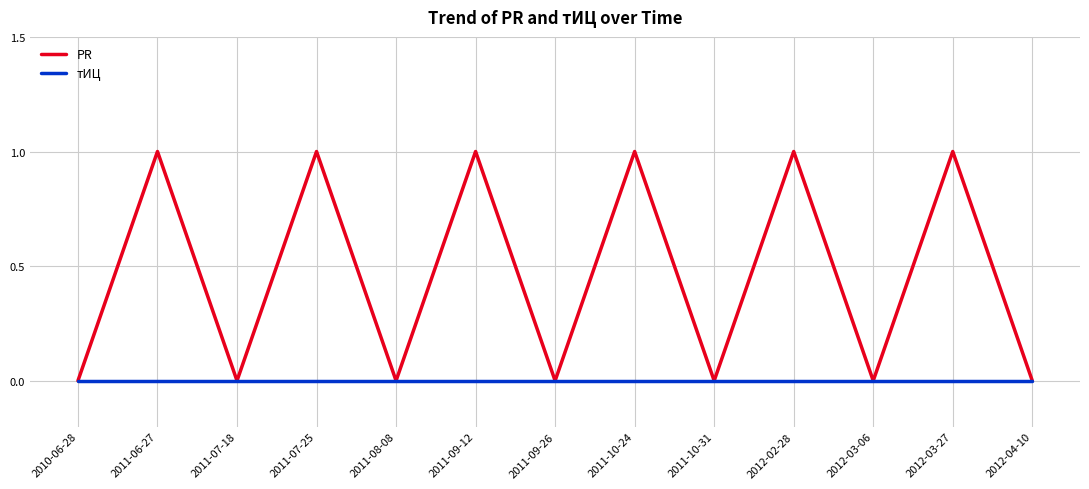

Which series has the largest range (max minus min)?

PR